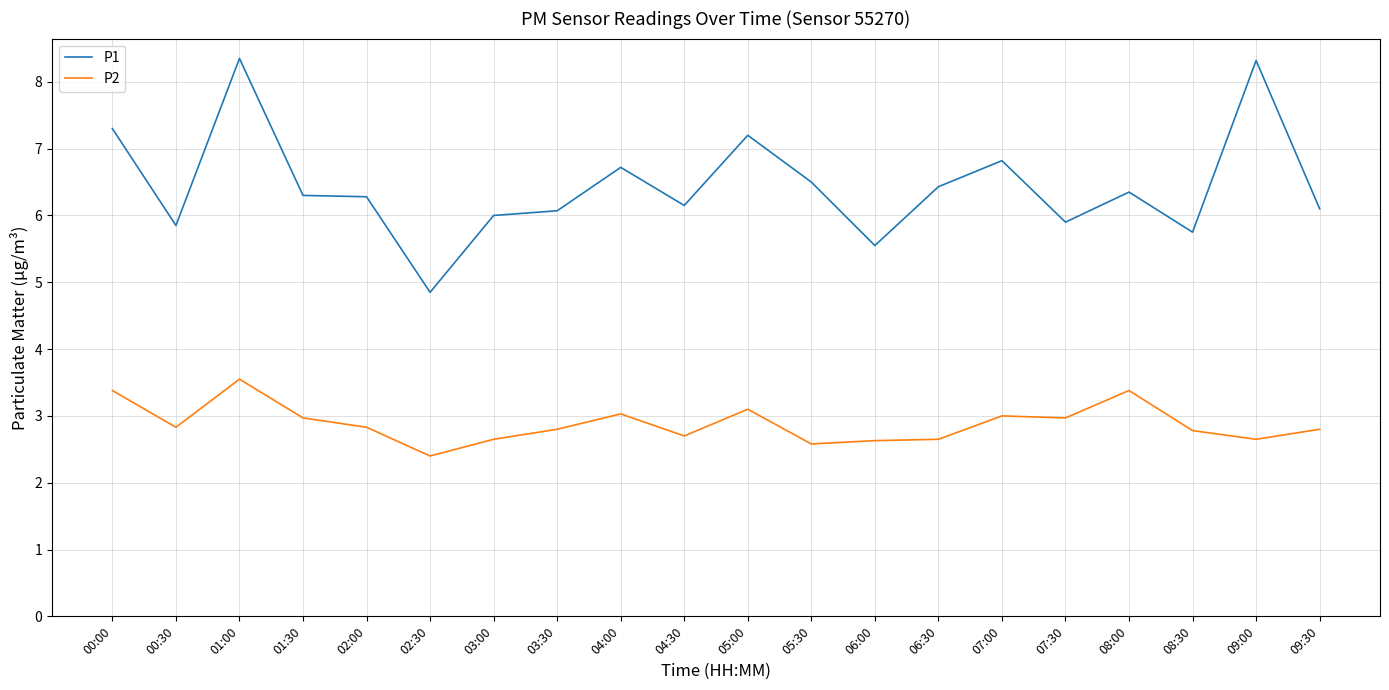

What is the difference between the P2 values at 09:30 and 02:30?

0.4